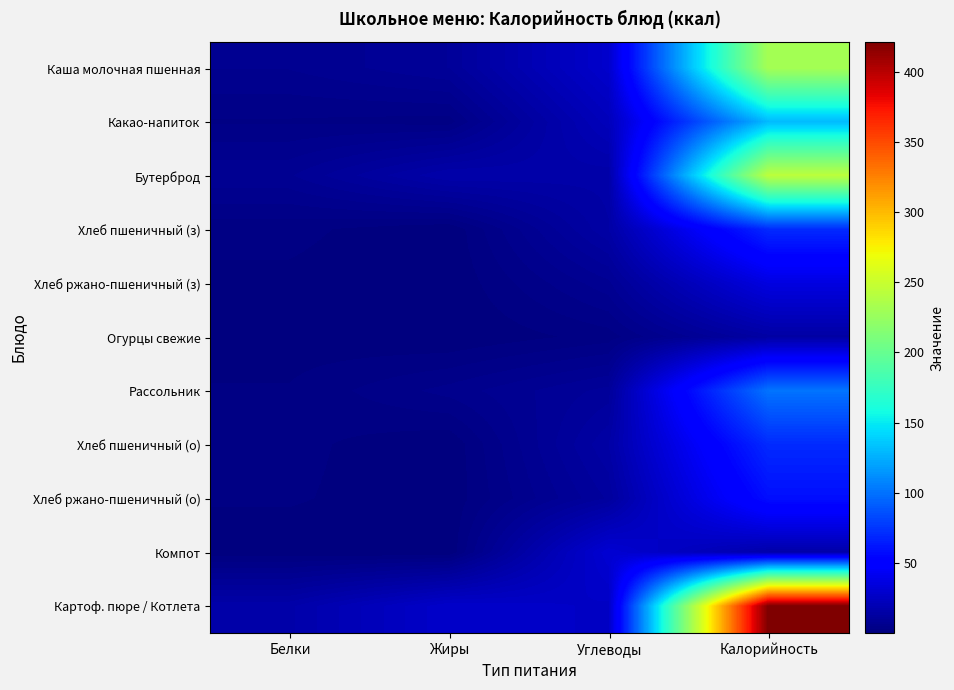

Rank the series at Калорийность from highest to lowest value.

Картоф. пюре / Котлета, Бутерброд, Каша молочная пшенная, Какао-напиток, Рассольник, Хлеб пшеничный (з), Хлеб пшеничный (о), Хлеб ржано-пшеничный (о), Хлеб ржано-пшеничный (з), Компот, Огурцы свежие